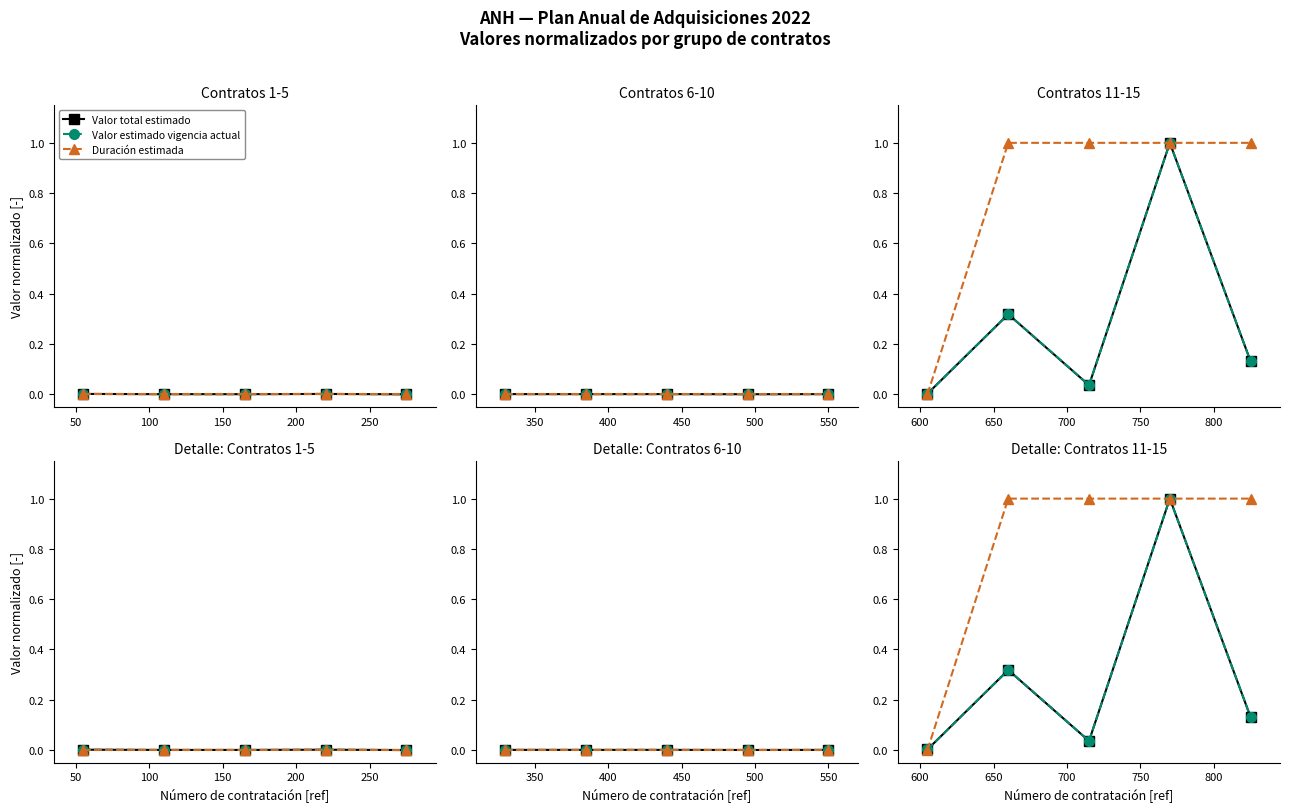

Which series has the largest range (max minus min)?

Duración estimada